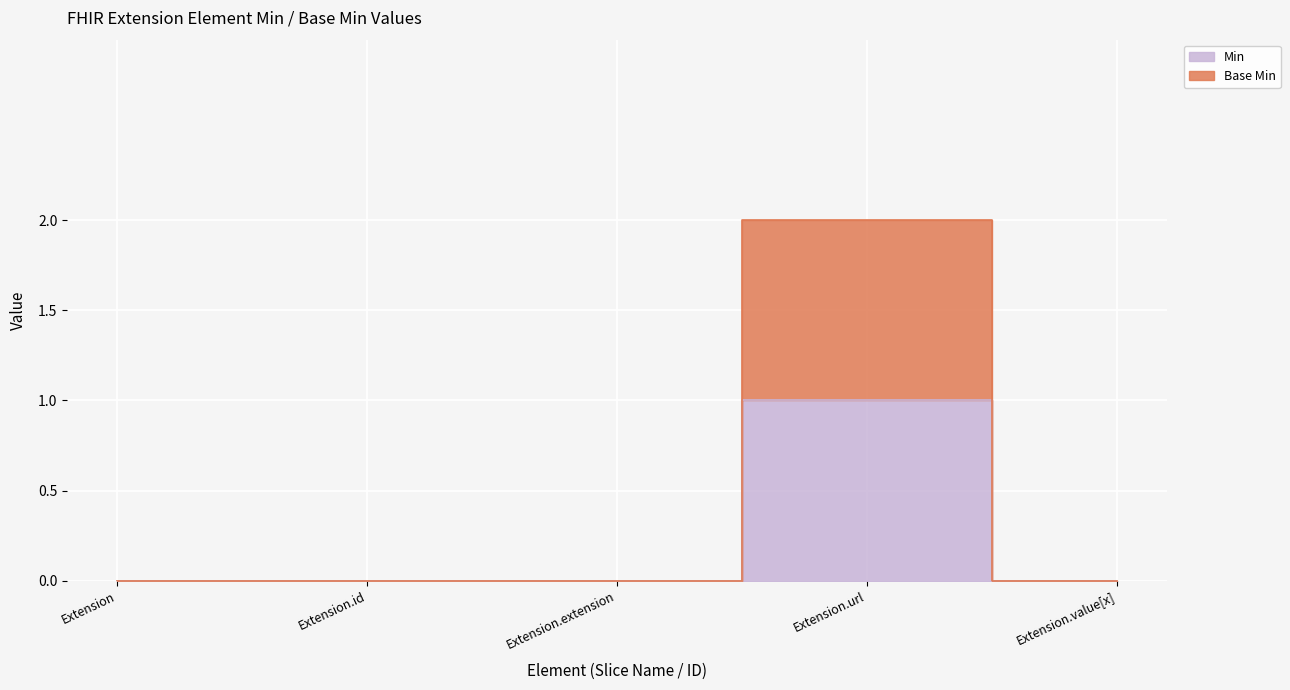

Is it true that Extension equals 0 at Extension.extension?

True